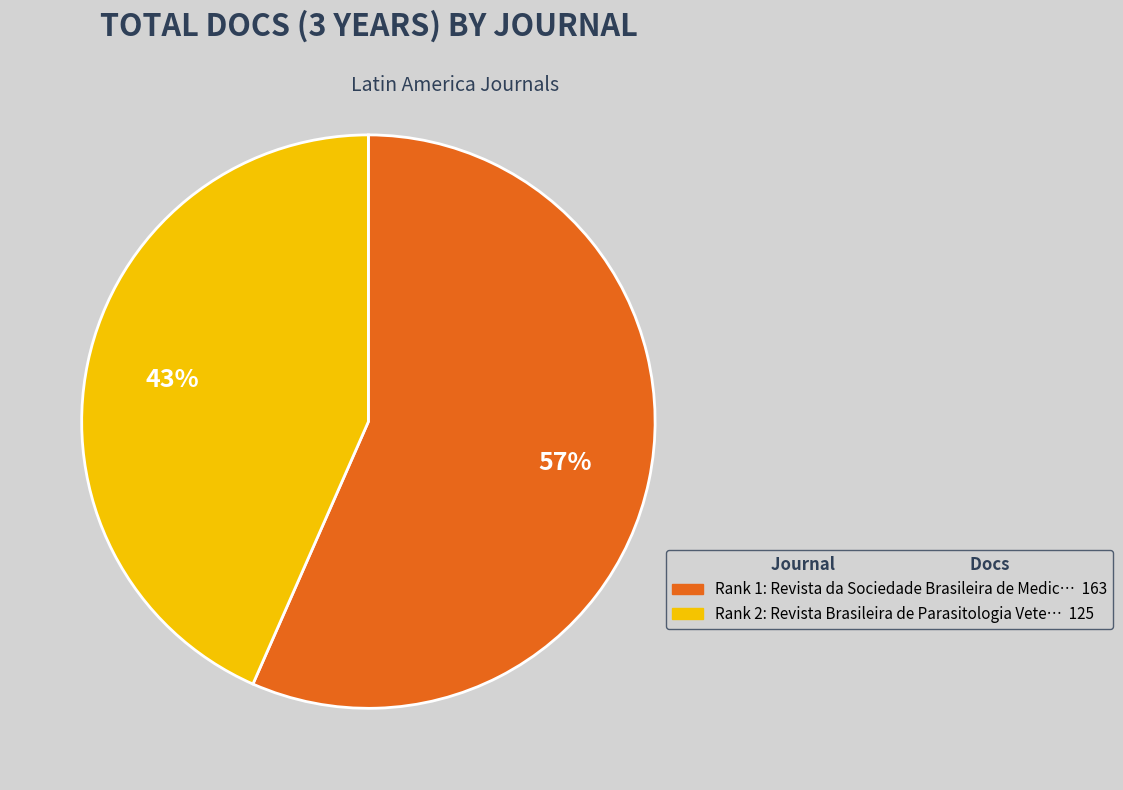

How many segments does this pie chart have?

2